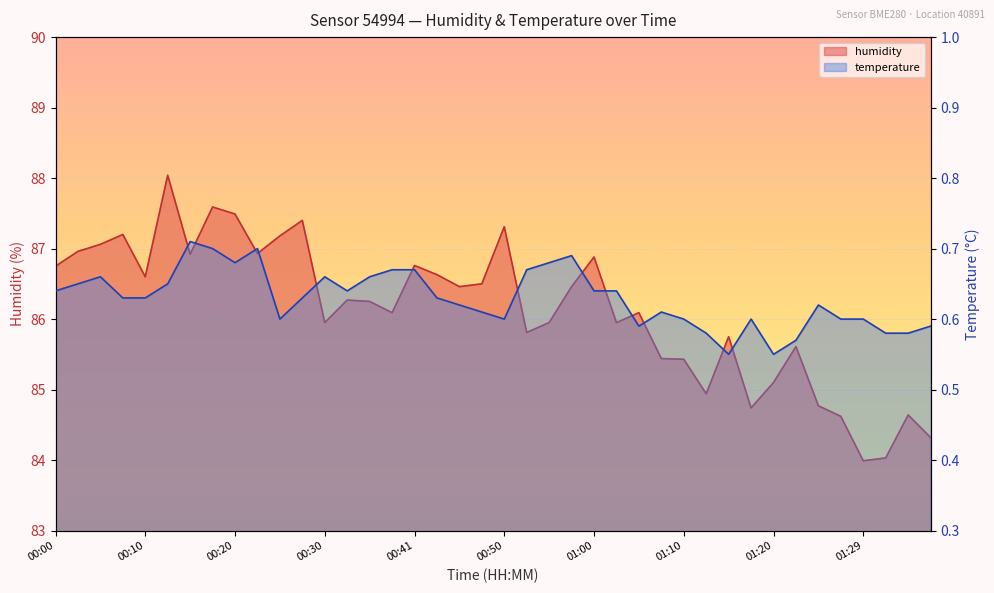

List the labels in order of humidity value, largest first.

00:12, 00:17, 00:20, 00:28, 00:50, 00:07, 00:25, 00:05, 00:02, 00:23, 00:15, 01:00, 00:41, 00:00, 00:43, 00:10, 00:48, 00:46, 00:58, 00:33, 00:36, 00:38, 01:05, 00:30, 00:55, 01:03, 00:53, 01:15, 01:22, 01:07, 01:10, 01:20, 01:12, 01:24, 01:17, 01:34, 01:27, 01:37, 01:32, 01:29